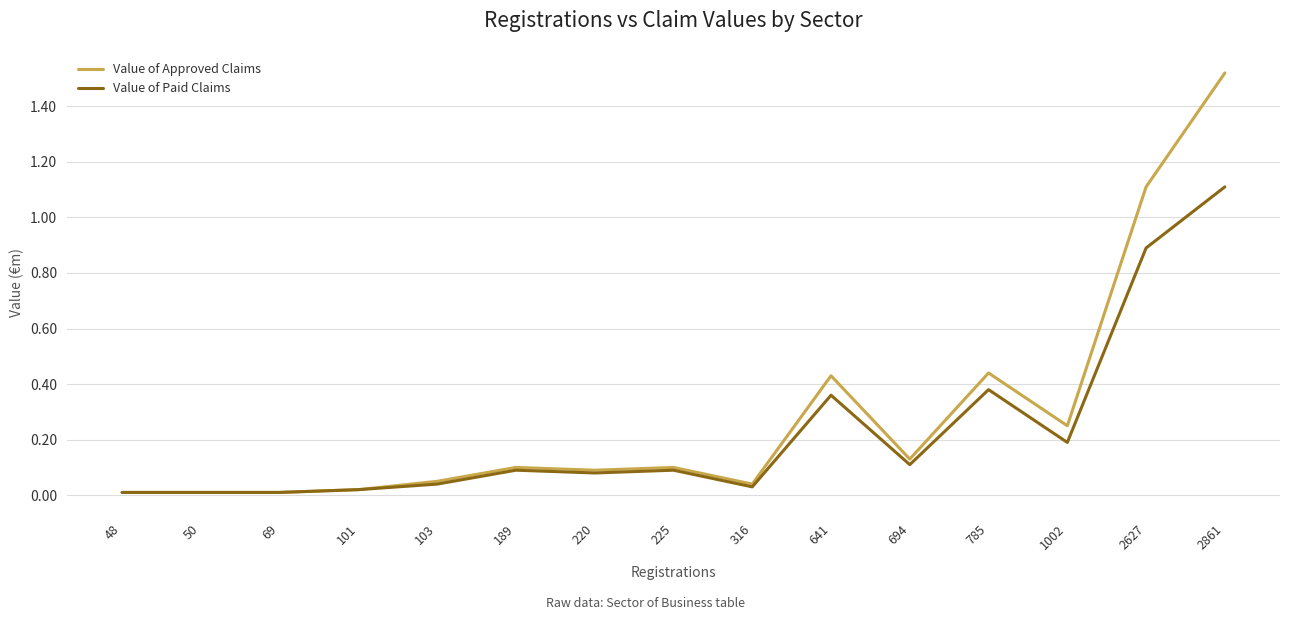

Rank the series by their maximum value, from highest to lowest.

Value of Approved Claims, Value of Paid Claims